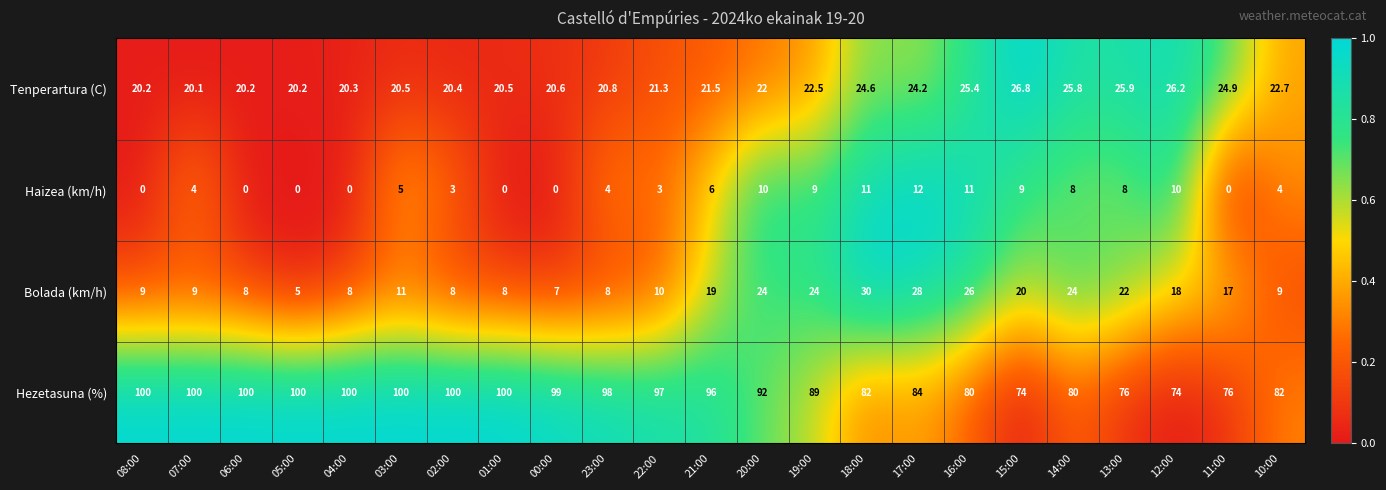

At which label does Haizea (km/h) reach its peak?

17:00